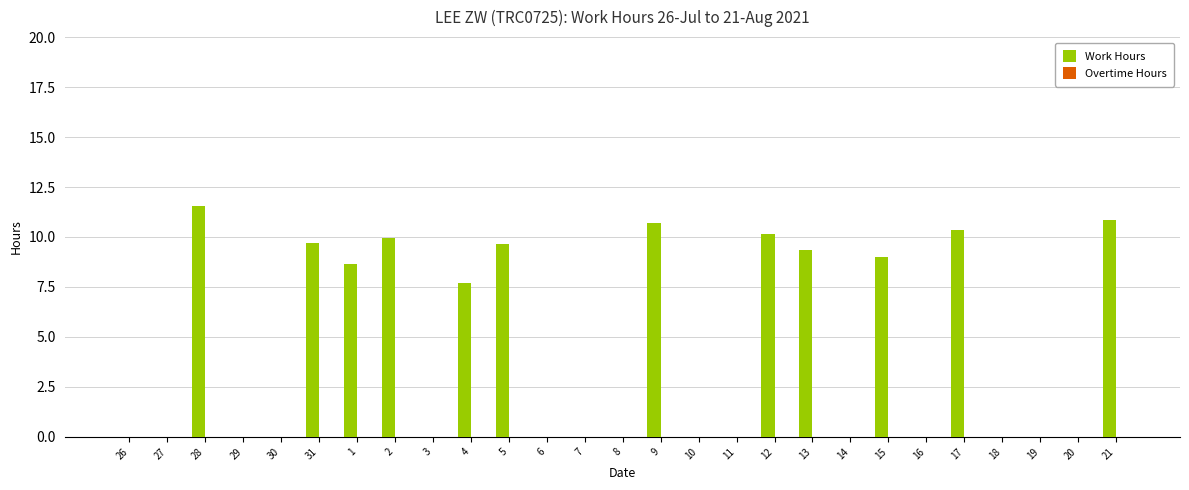

What is the greatest value displayed?

11.6